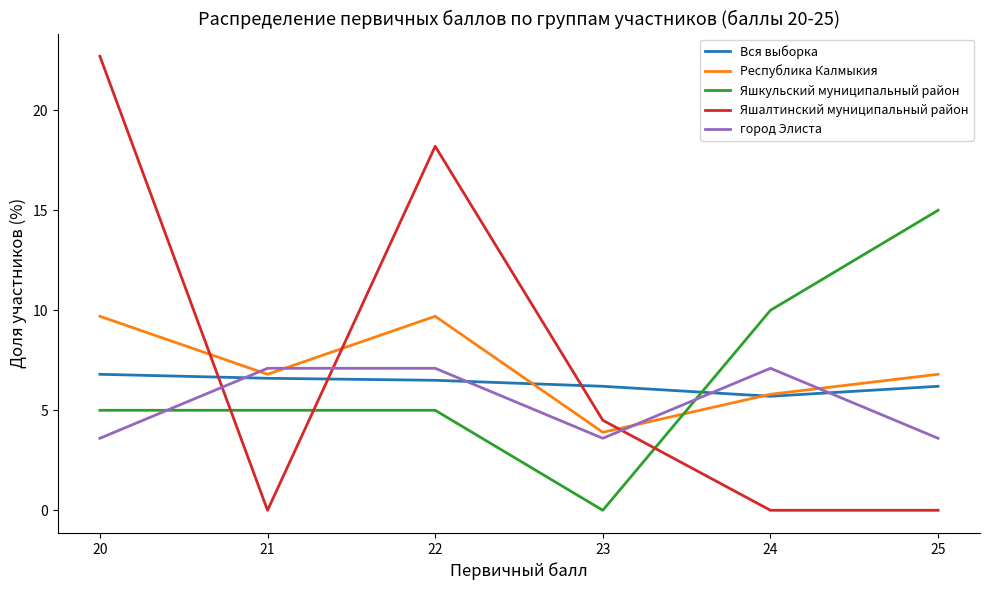

What is the lowest value of the Республика Калмыкия series?

3.9